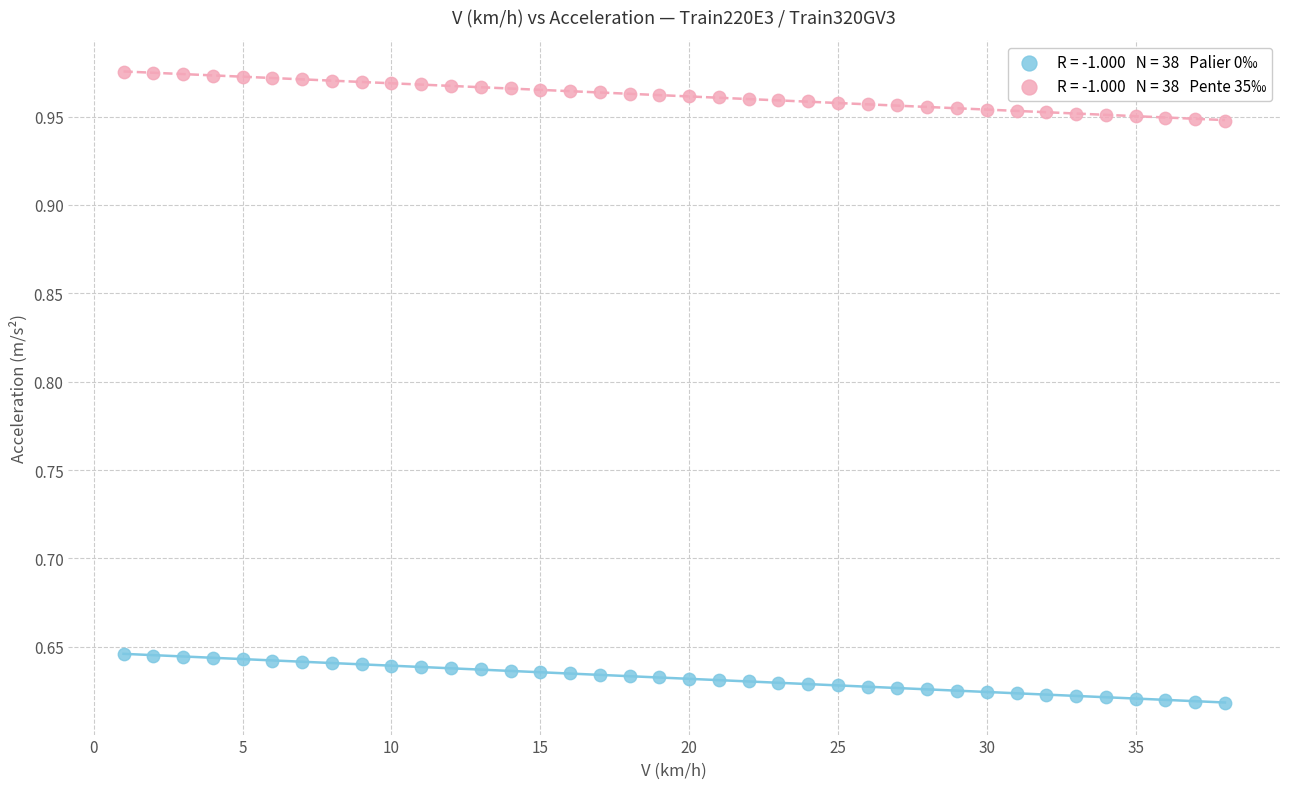

Across all data points, what is the range of X values (max minus min)?

37.0